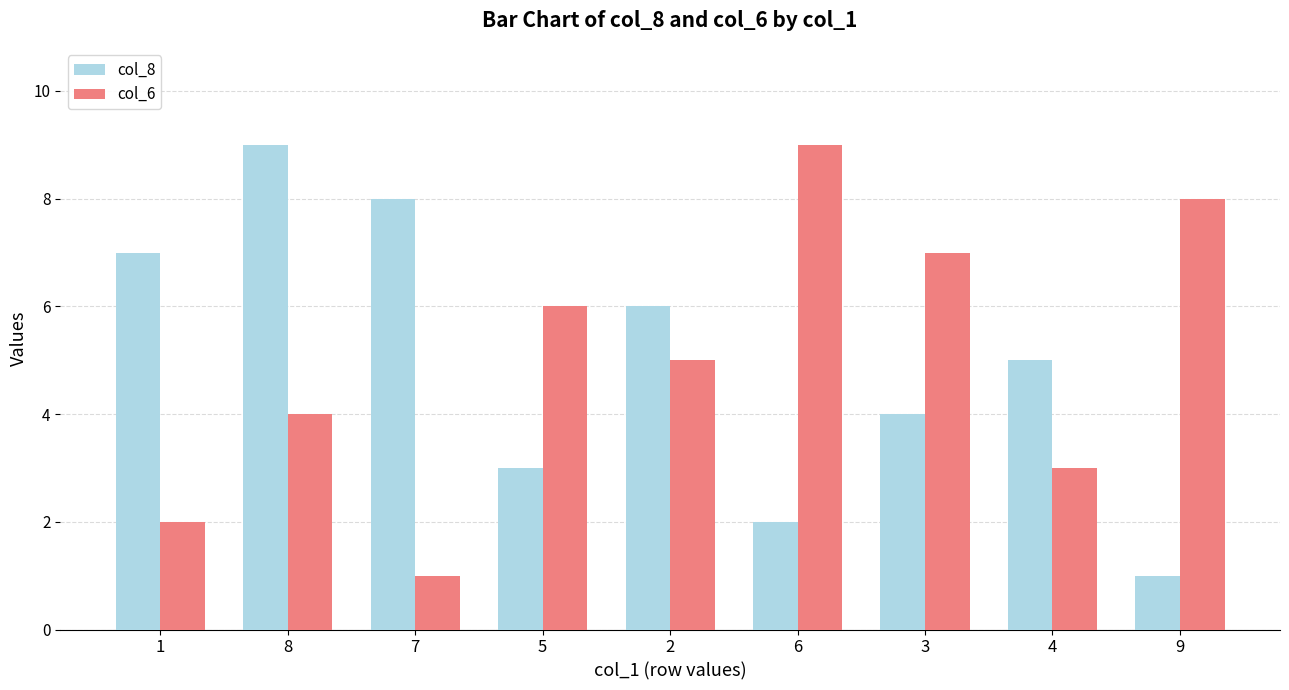

Count the col_6 values in the range 3 to 7.

5